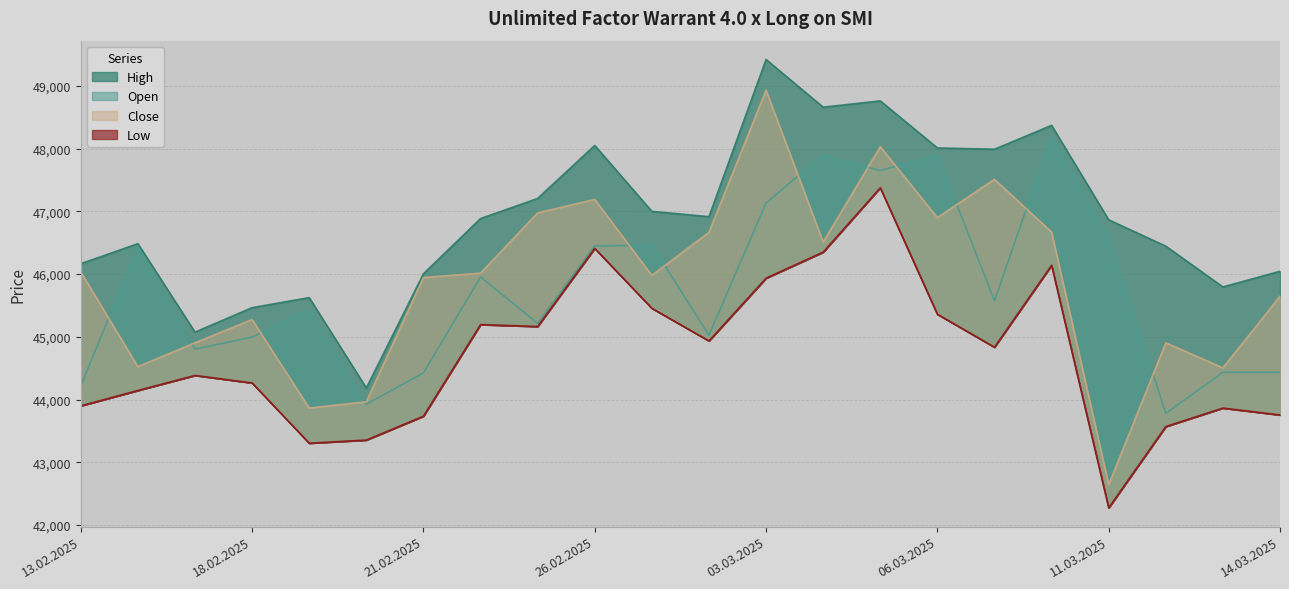

Does the chart have visible grid lines?

Yes